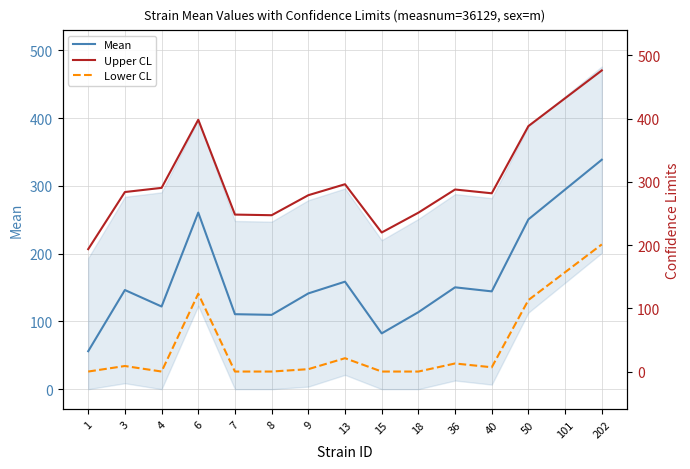

Count the number of categories in the chart.

15